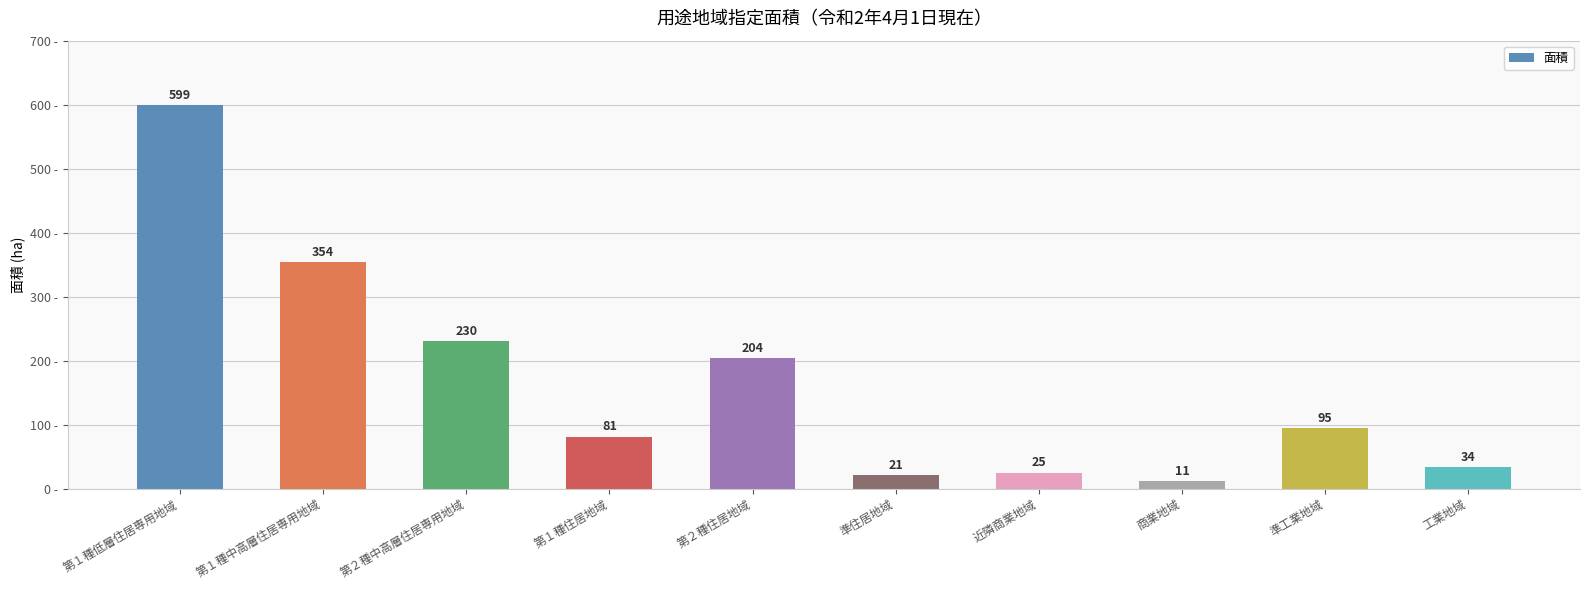

What is the label of the 7th bar from the right?

第１種住居地域